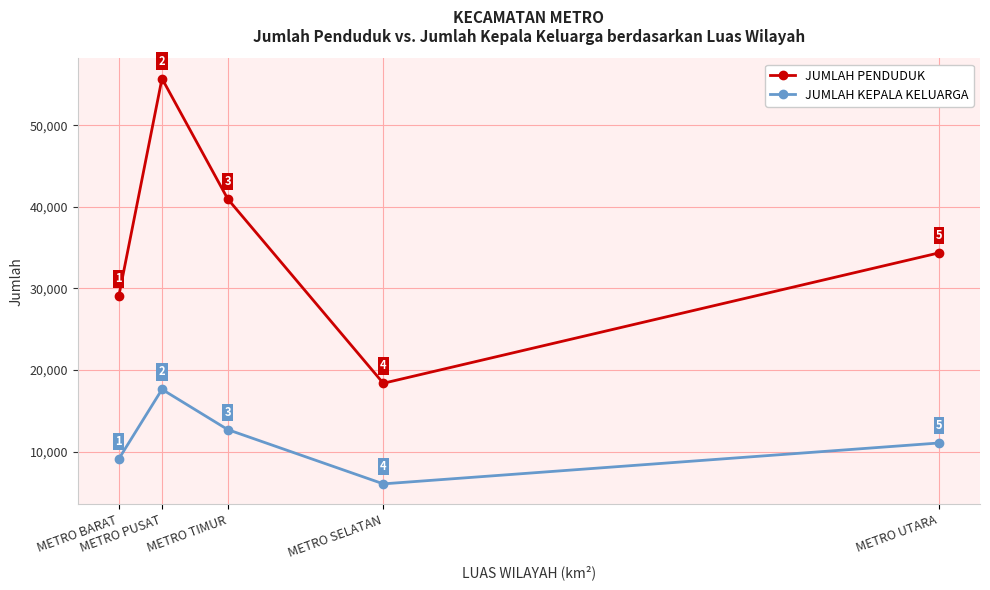

At which label does JUMLAH PENDUDUK reach its minimum?

METRO SELATAN